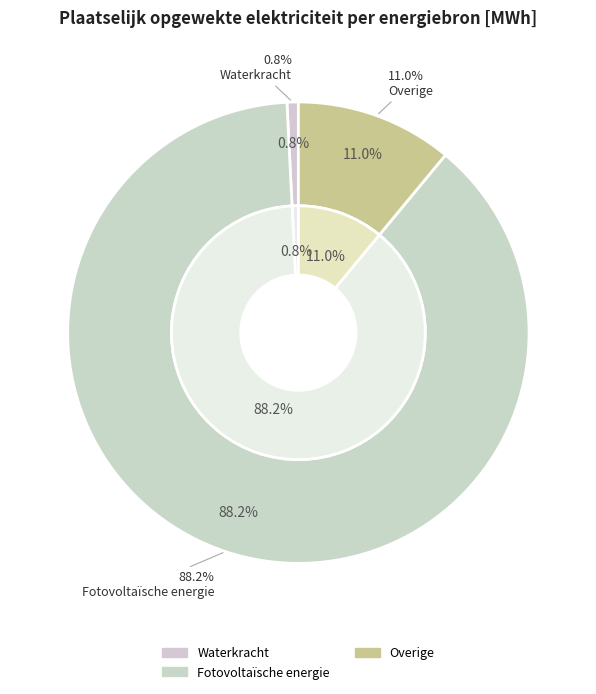

Is it true that Overige is 20% of the pie?

False